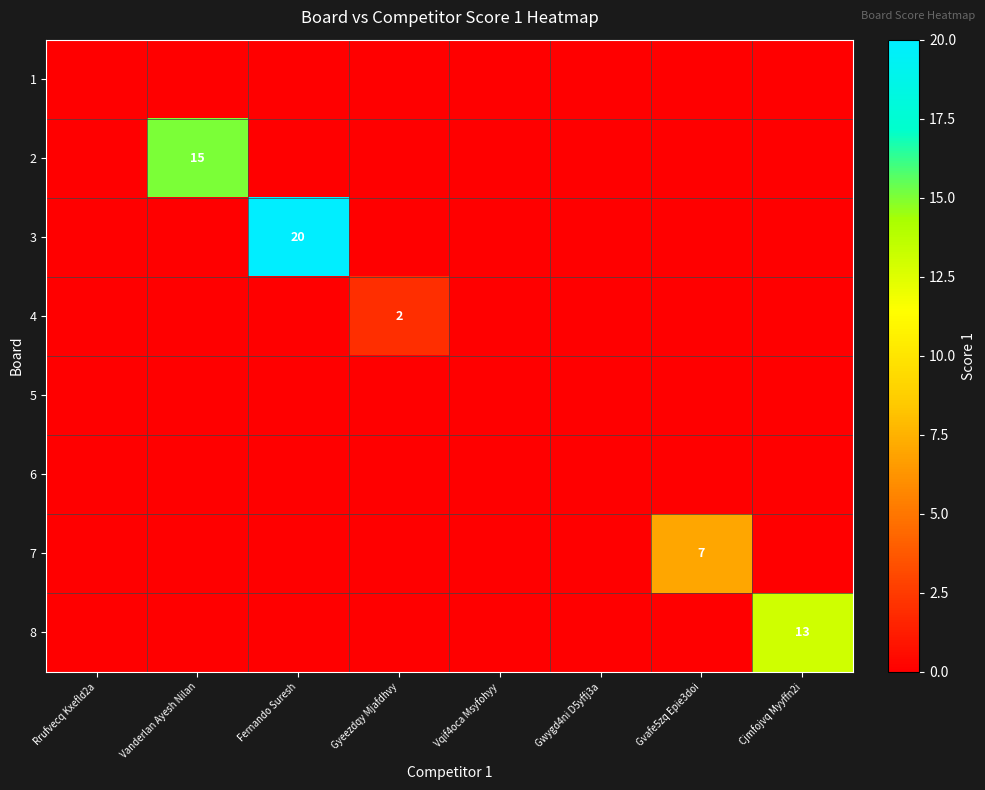

Is it true that 3 equals 13 at Fernando Suresh?

False